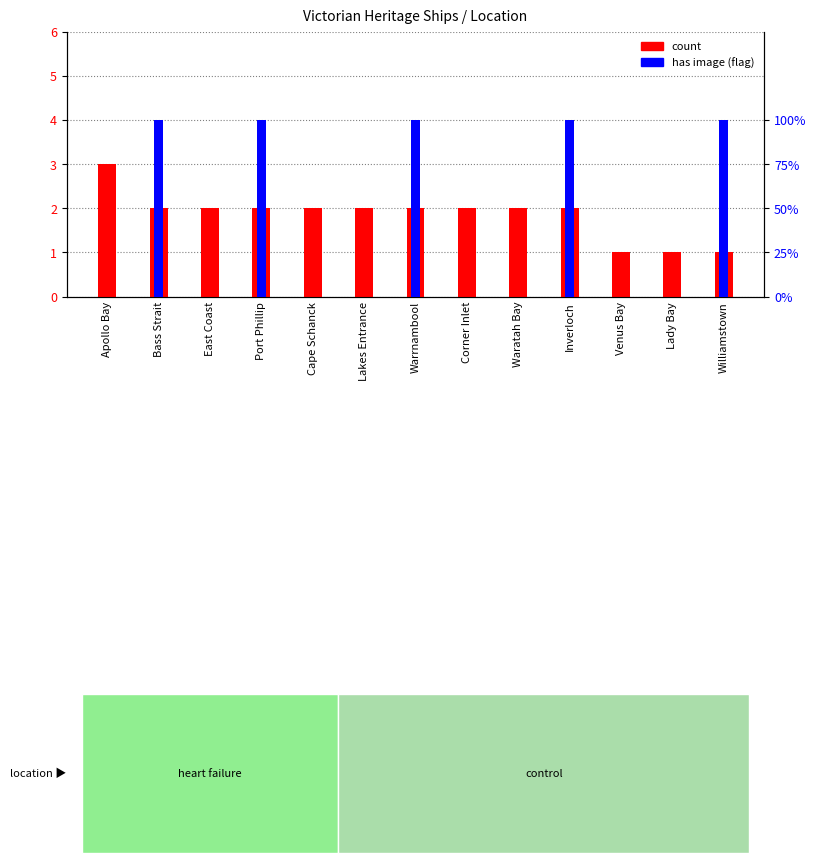

List the labels in order of has image (flag) value, largest first.

Bass Strait, Port Phillip, Warrnambool, Inverloch, Williamstown, Apollo Bay, East Coast, Cape Schanck, Lakes Entrance, Corner Inlet, Waratah Bay, Venus Bay, Lady Bay